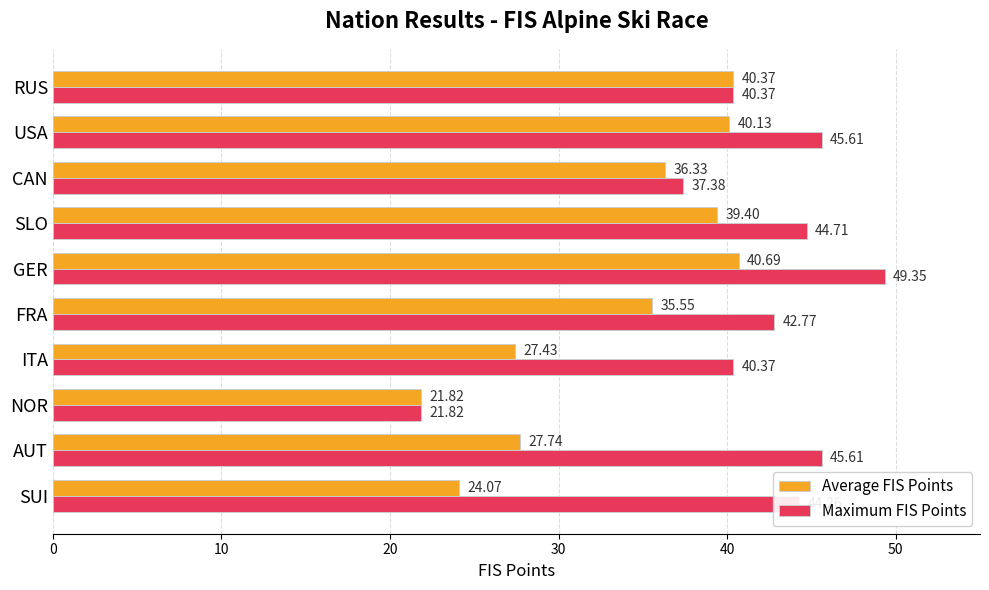

How many data points in Average FIS Points are less than 36?

5